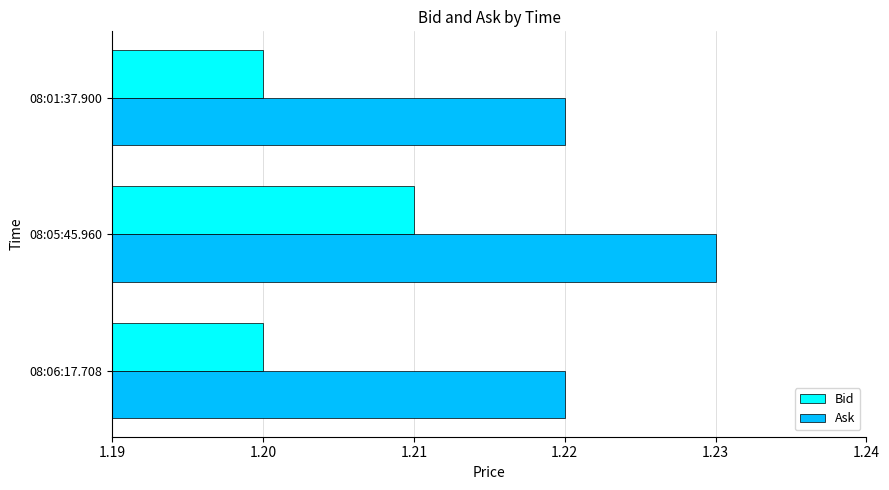

At which category is the sum across all series the highest?

08:05:45.960